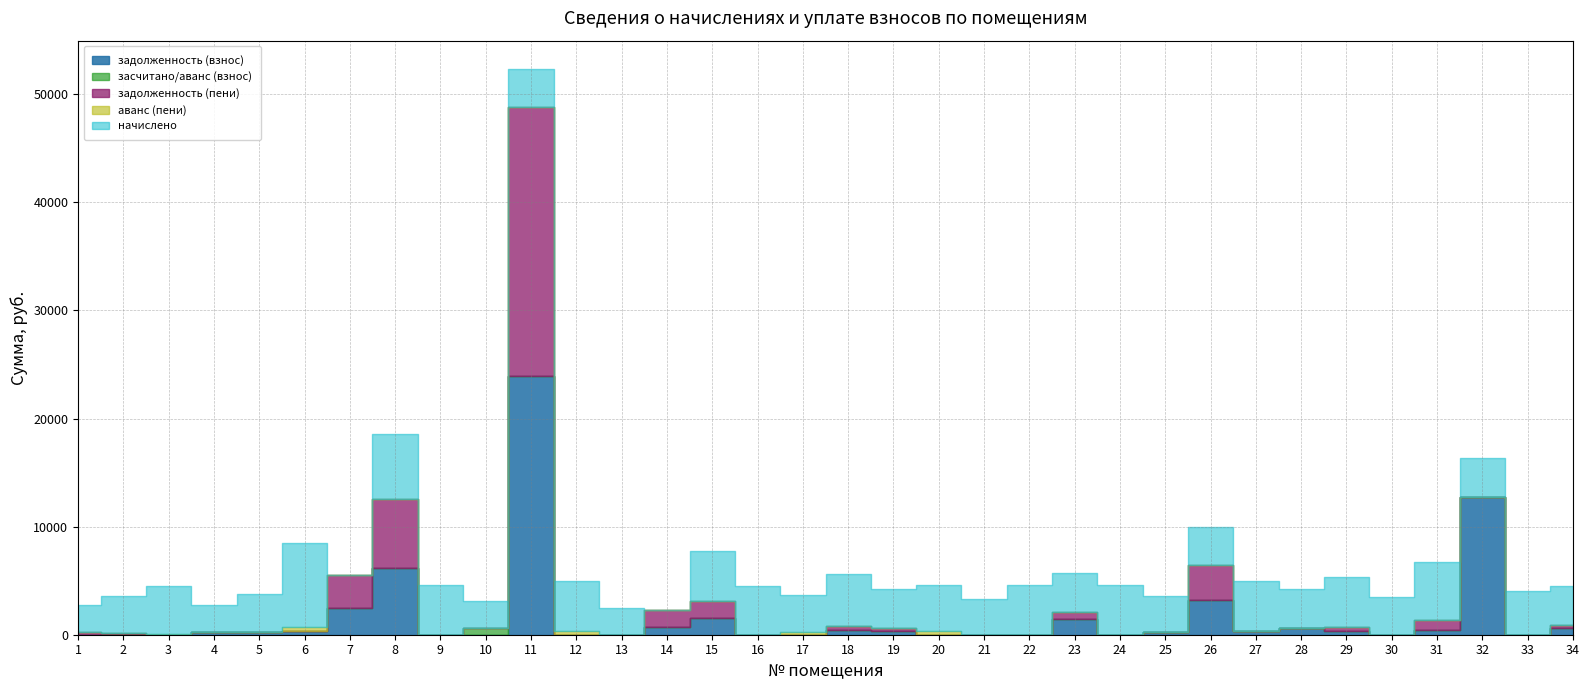

At which label is аванс (пени) closest to 190?

17